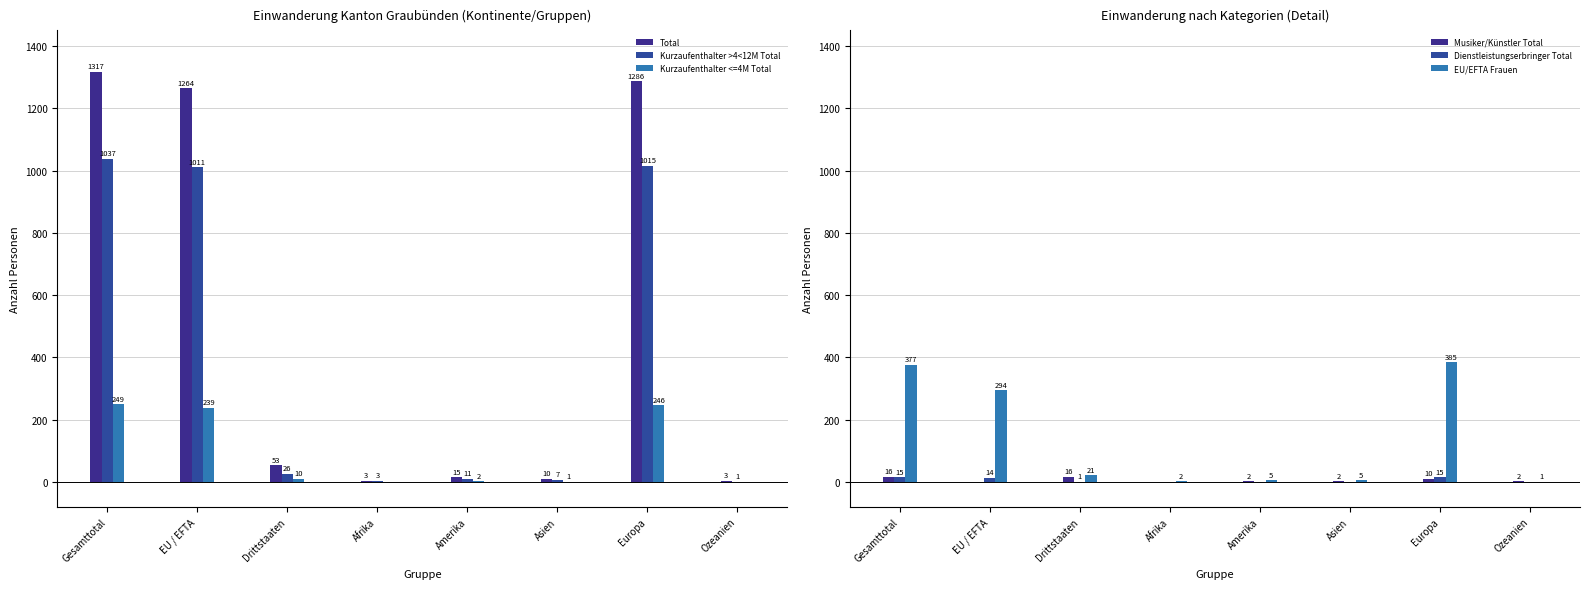

What is the label of the 8th bar from the right?

Gesamttotal